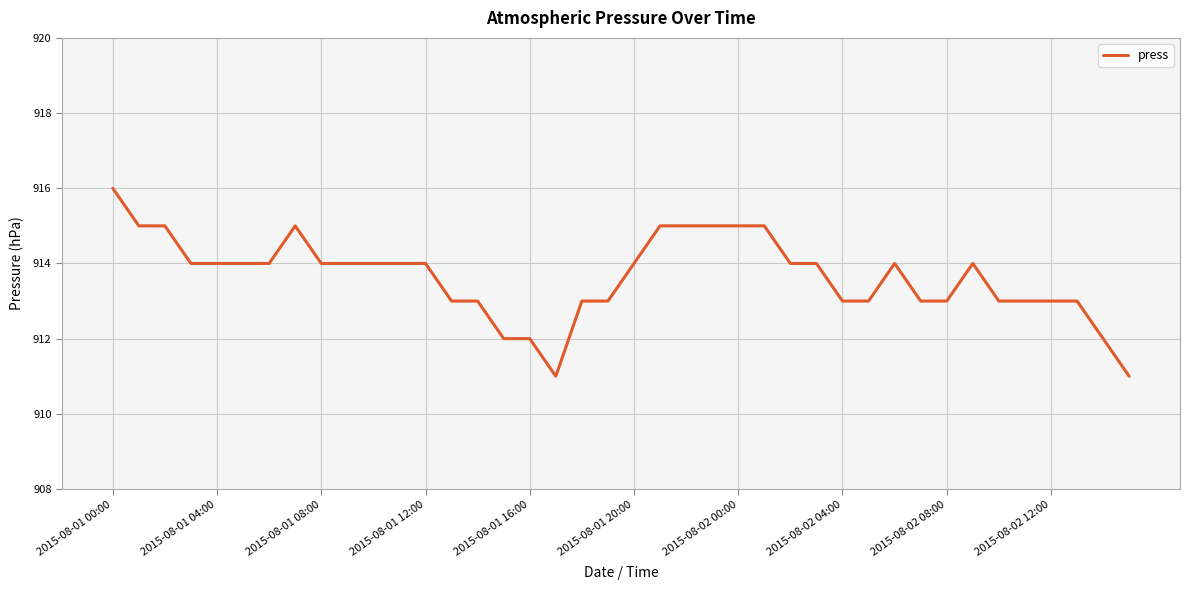

What is the greatest value displayed?

916